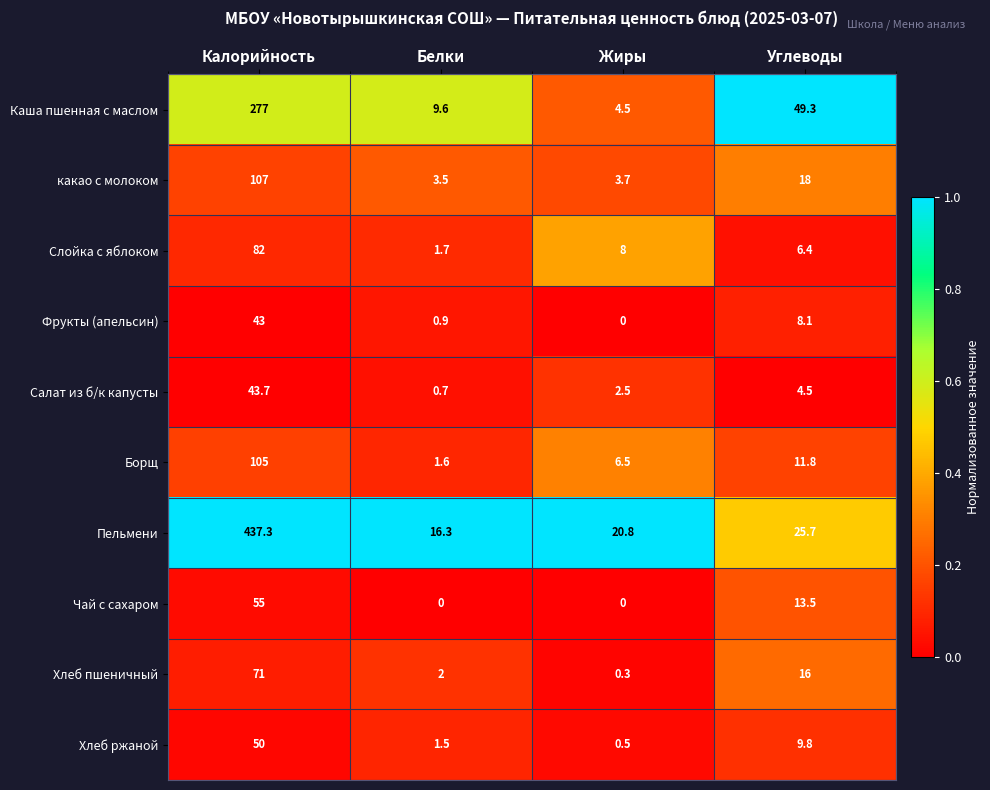

Count the number of categories in the chart.

4